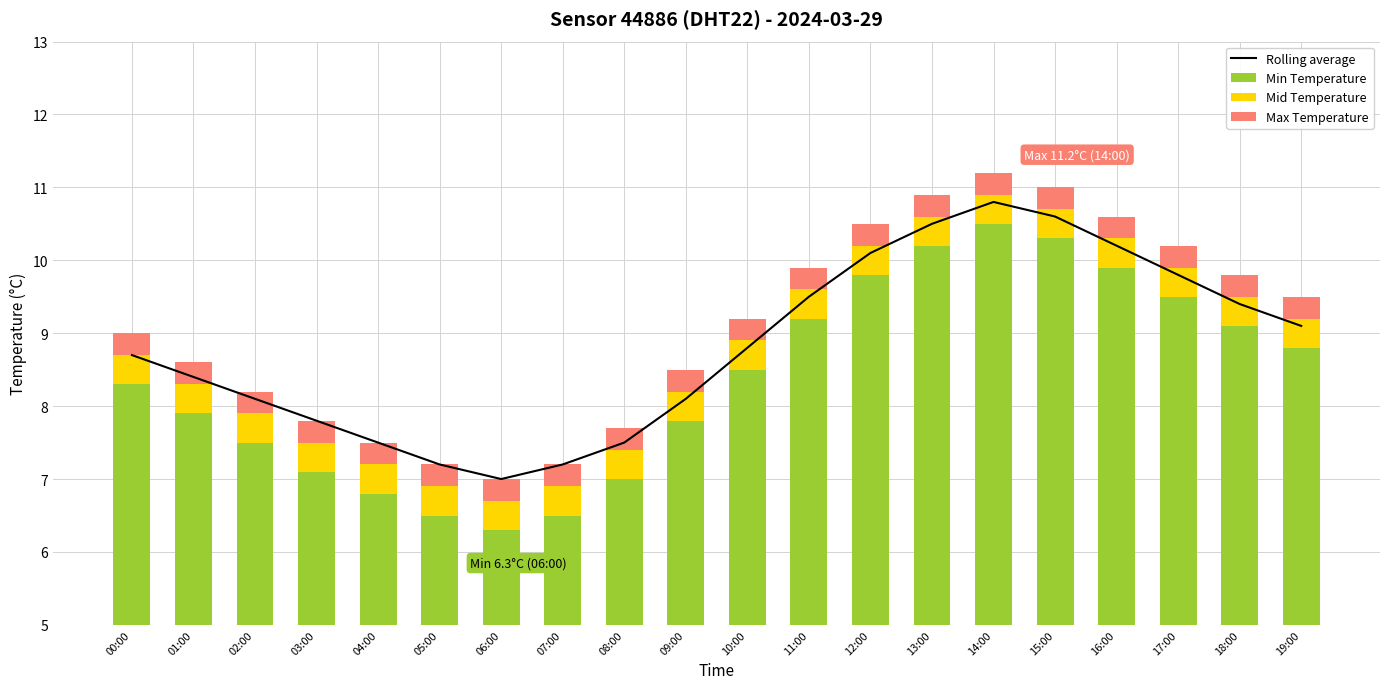

What are all the series names shown in the legend?

Rolling average, Min Temperature, Mid Temperature, Max Temperature